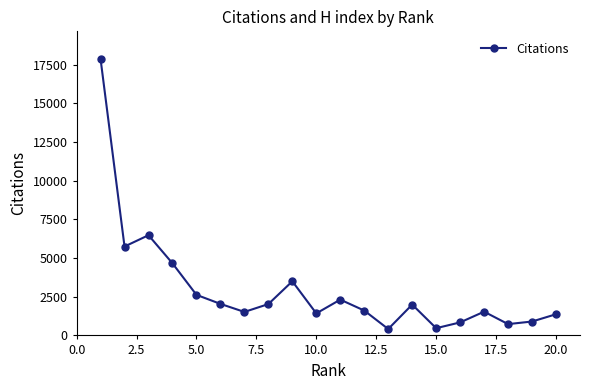

How many lines are shown in the chart?

1